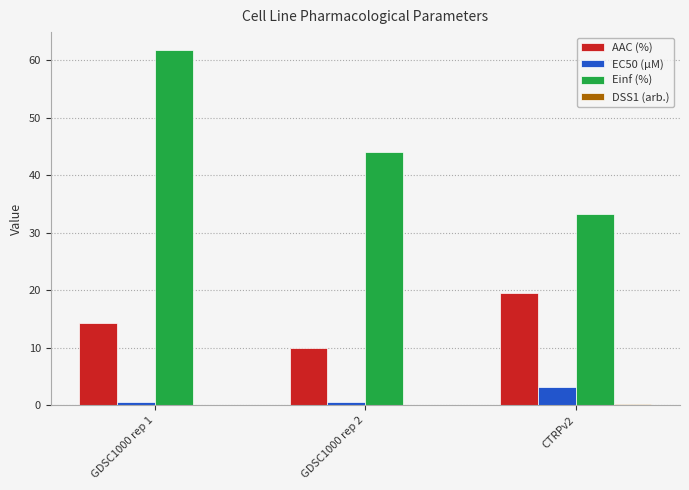

Is it true that AAC (%) equals 13.3 at GDSC1000 rep 2?

False